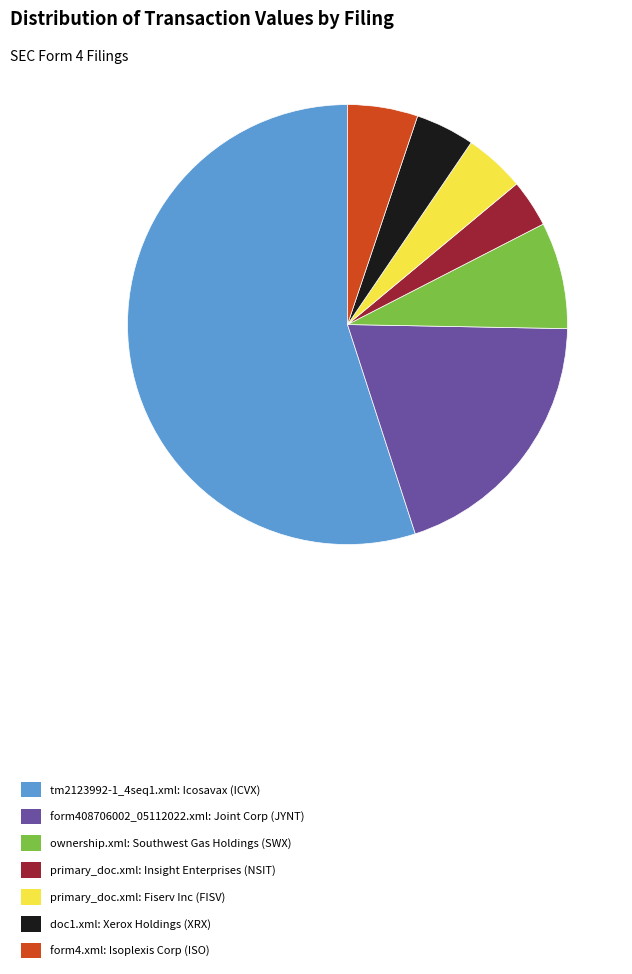

How many slices are in this pie chart?

7